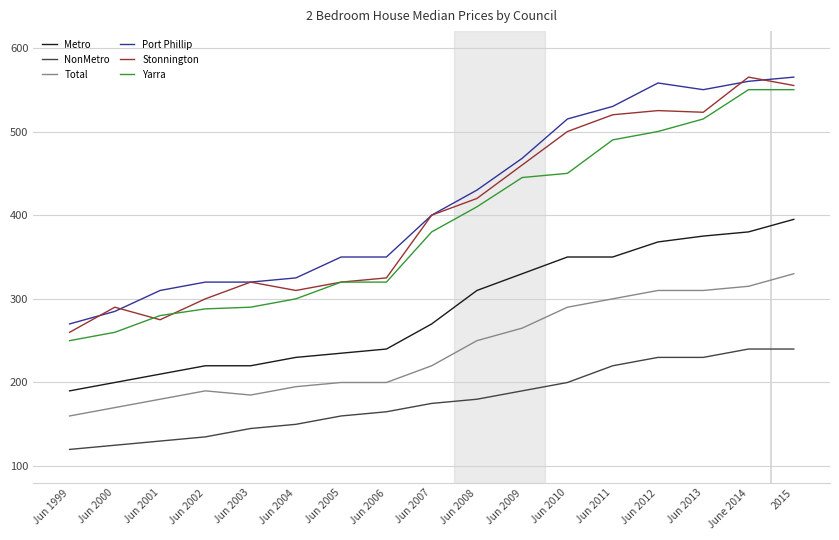

Is the value of NonMetro at Jun 2008 greater than the value of Port Phillip at 2015?

No